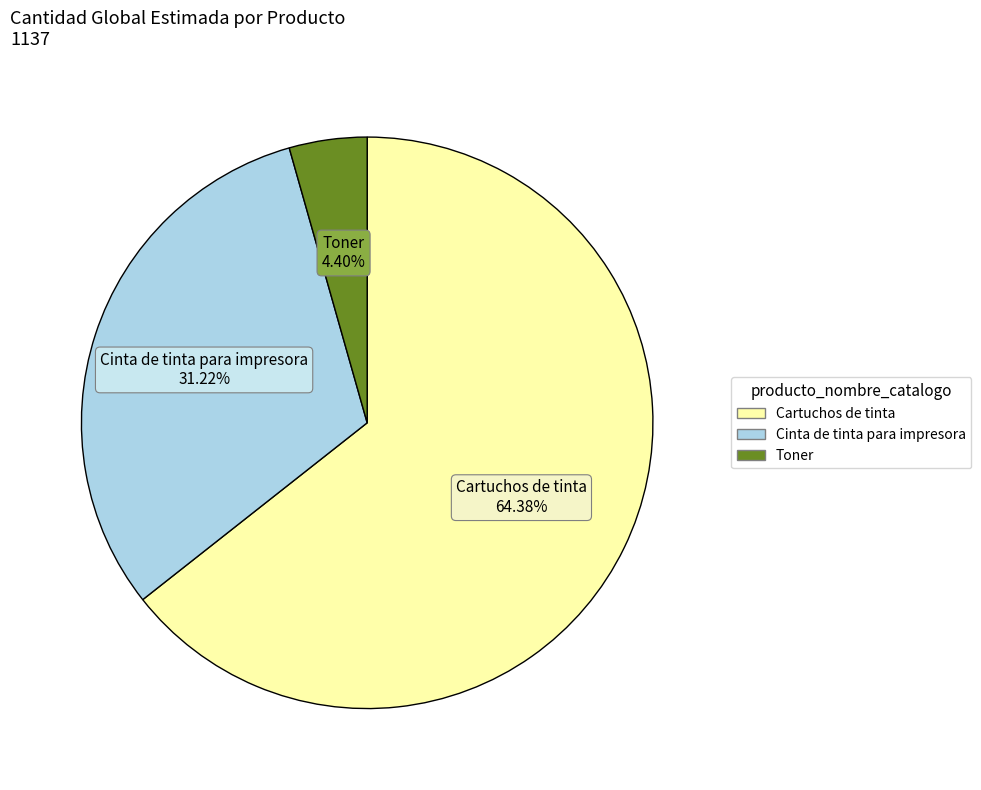

To the nearest percent, what percentage of the pie is Toner?

4%